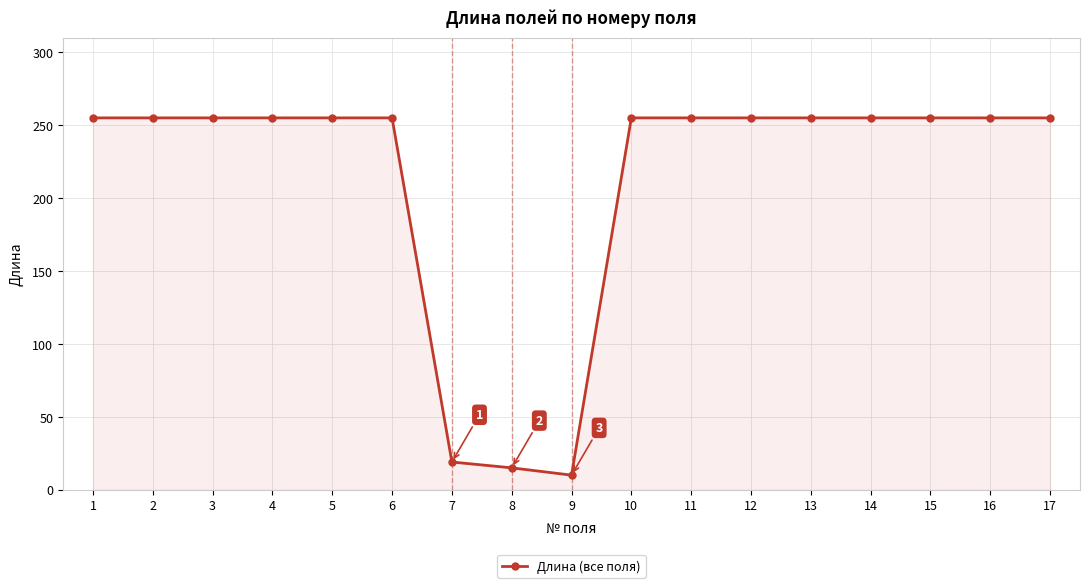

What is the greatest value displayed?

255